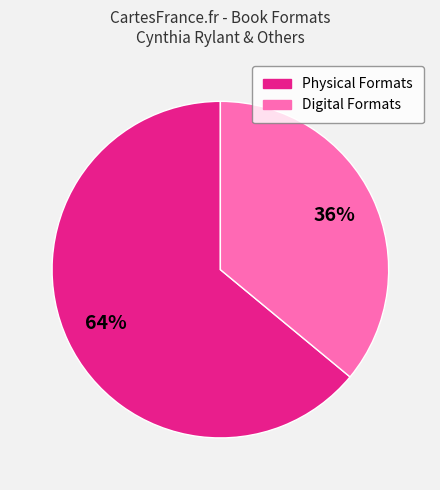

Does any single category account for the majority?

Yes